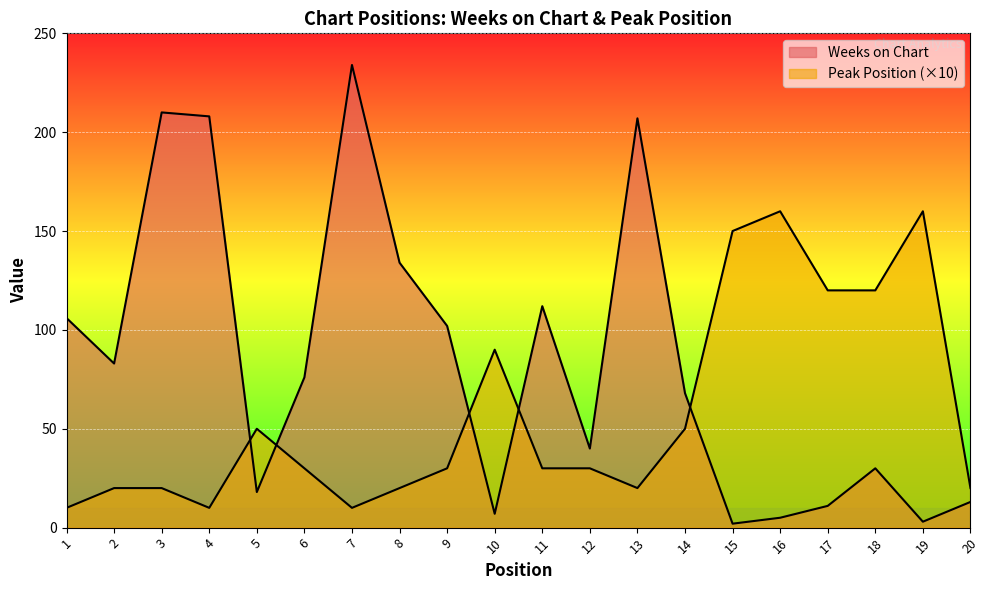

Which has a higher value, 15 or 3?

3